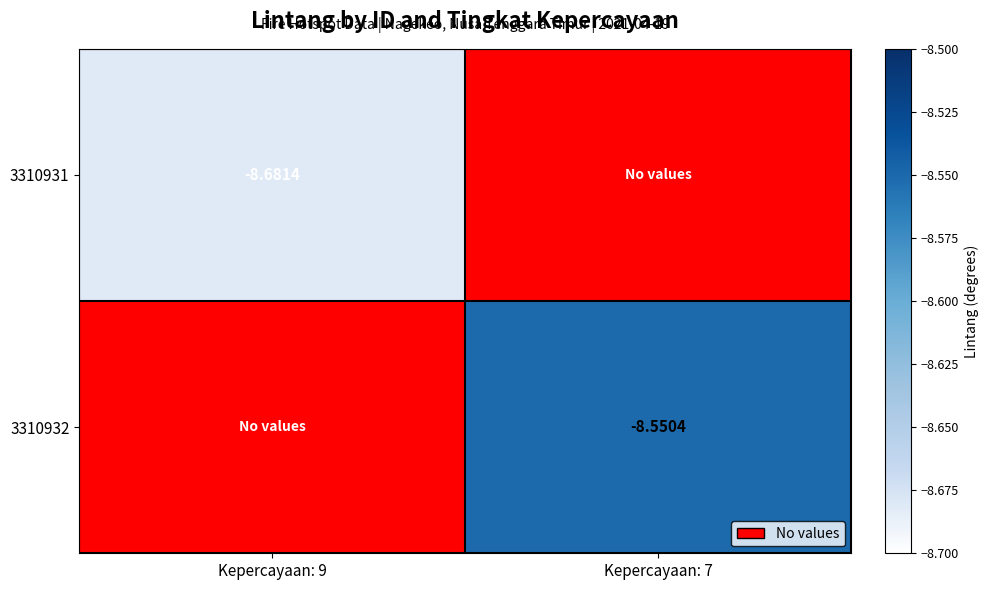

Where is 3310931 nearest to the value 0?

Kepercayaan: 9